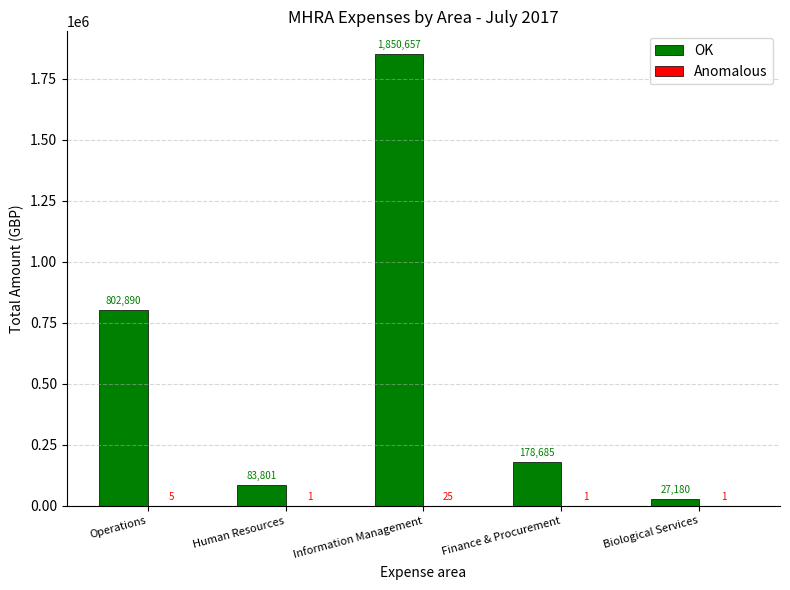

Which label corresponds to the largest value in the chart?

Information Management